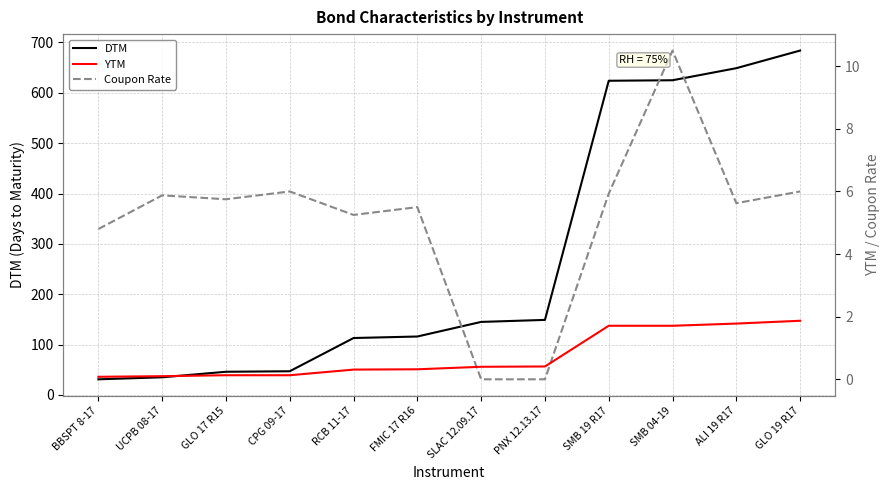

At which label does DTM first exceed 145?

PNX 12.13.17